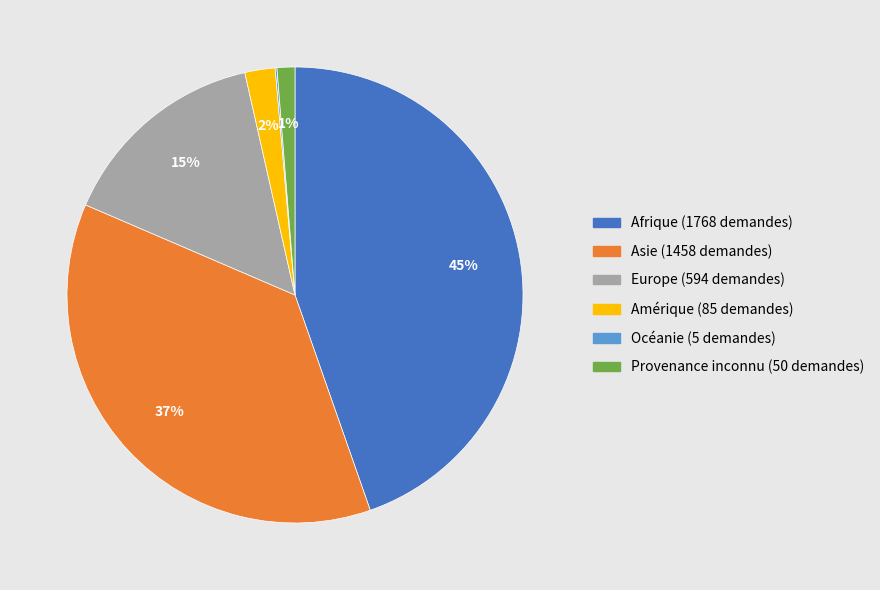

Does Amérique represent more than half of the total?

No